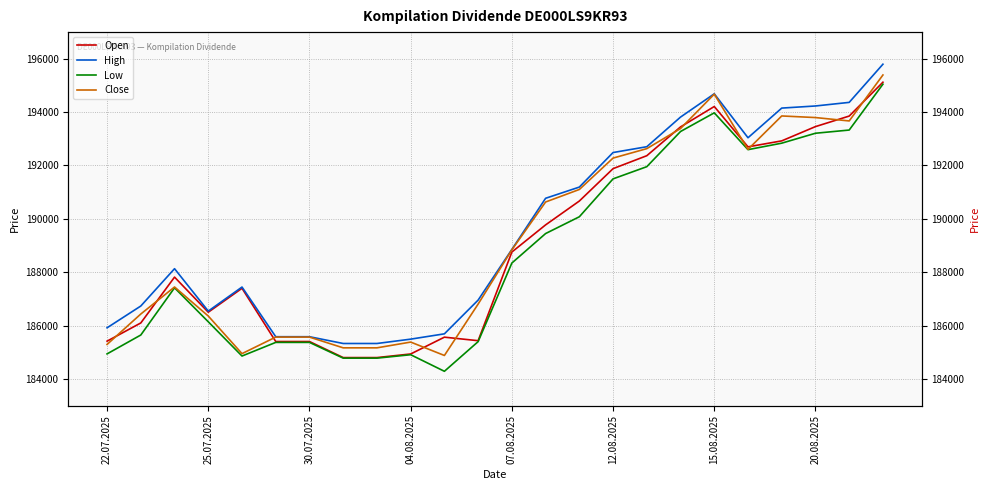

True or false: High and Close intersect in this chart.

False